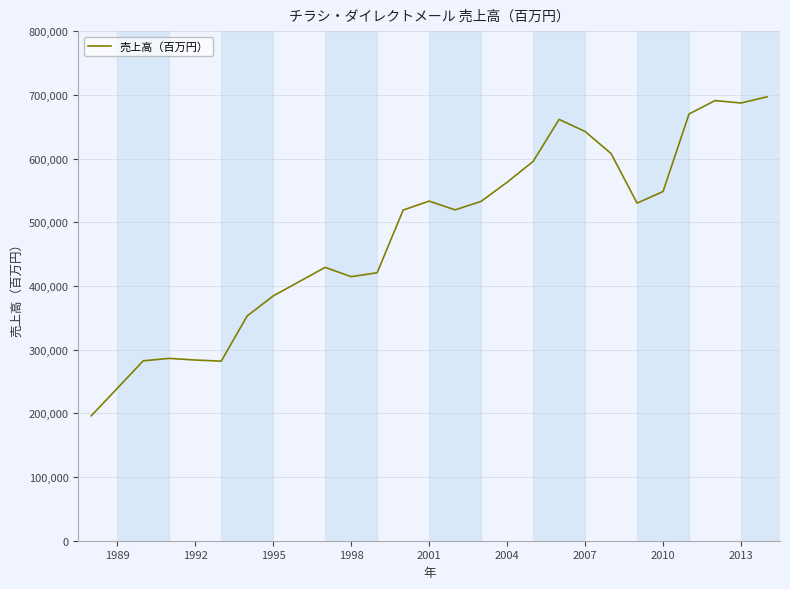

Does the chart display data point markers on the line(s)?

No